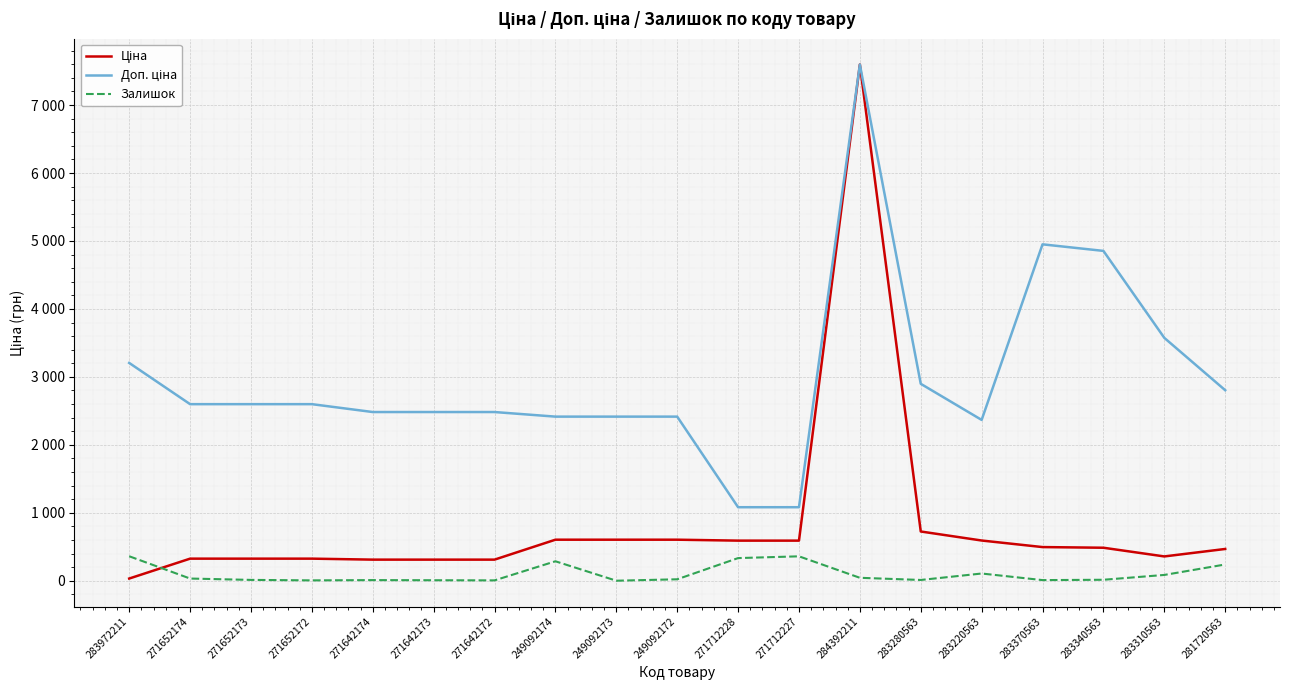

Does the chart display data point markers on the line(s)?

No